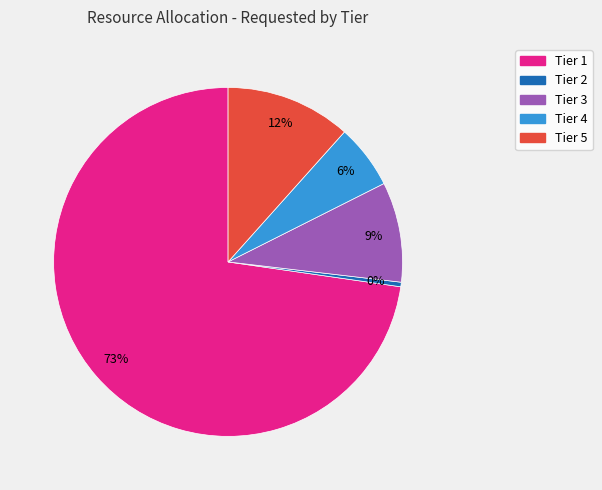

To the nearest percent, what percentage of the pie is Tier 5?

12%